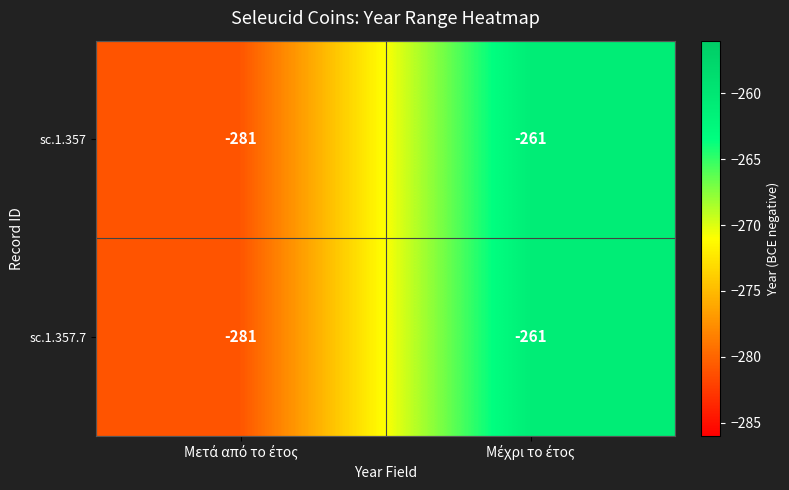

What is the average value of the sc.1.357.7 series?

-271